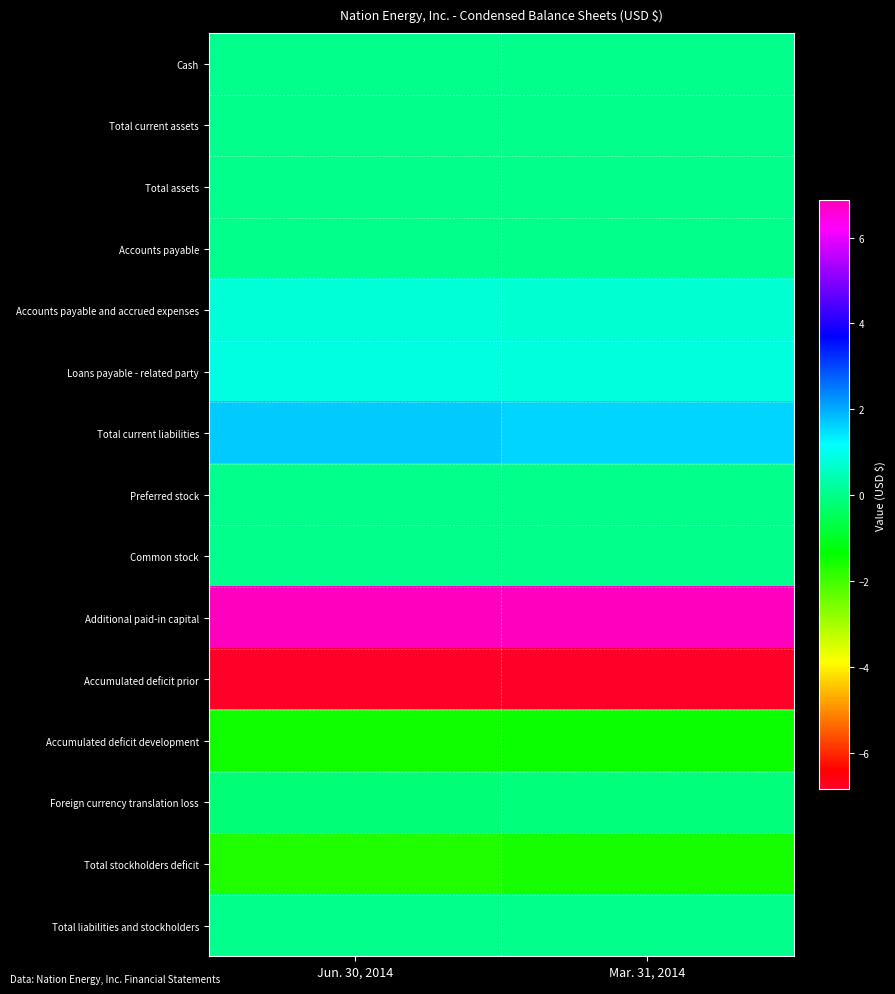

Reading left to right, what are all the values shown in this chart?

Cash: Jun. 30, 2014=3006.0	Mar. 31, 2014=2749.0
Total current assets: Jun. 30, 2014=3006.0	Mar. 31, 2014=2749.0
Total assets: Jun. 30, 2014=3006.0	Mar. 31, 2014=2749.0
Accounts payable: Jun. 30, 2014=23100.0	Mar. 31, 2014=10100.0
Accounts payable and accrued expenses: Jun. 30, 2014=754051.0	Mar. 31, 2014=722256.0
Loans payable - related party: Jun. 30, 2014=909488.0	Mar. 31, 2014=847933.0
Total current liabilities: Jun. 30, 2014=1686639.0	Mar. 31, 2014=1580289.0
Preferred stock: Jun. 30, 2014=0.0	Mar. 31, 2014=0.0
Common stock: Jun. 30, 2014=16020.0	Mar. 31, 2014=16020.0
Additional paid-in capital: Jun. 30, 2014=6868380.0	Mar. 31, 2014=6868380.0
Accumulated deficit prior: Jun. 30, 2014=-6839714.0	Mar. 31, 2014=-6839714.0
Accumulated deficit development: Jun. 30, 2014=-1540785.0	Mar. 31, 2014=-1465461.0
Foreign currency translation loss: Jun. 30, 2014=-187534.4	Mar. 31, 2014=-156765.0
Total stockholders deficit: Jun. 30, 2014=-1683633.4	Mar. 31, 2014=-1577540.0
Total liabilities and stockholders: Jun. 30, 2014=3005.6	Mar. 31, 2014=2749.0